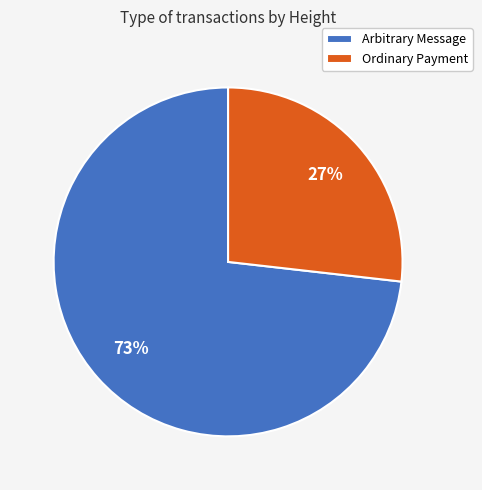

Is there any slice that represents more than half of the pie?

Yes